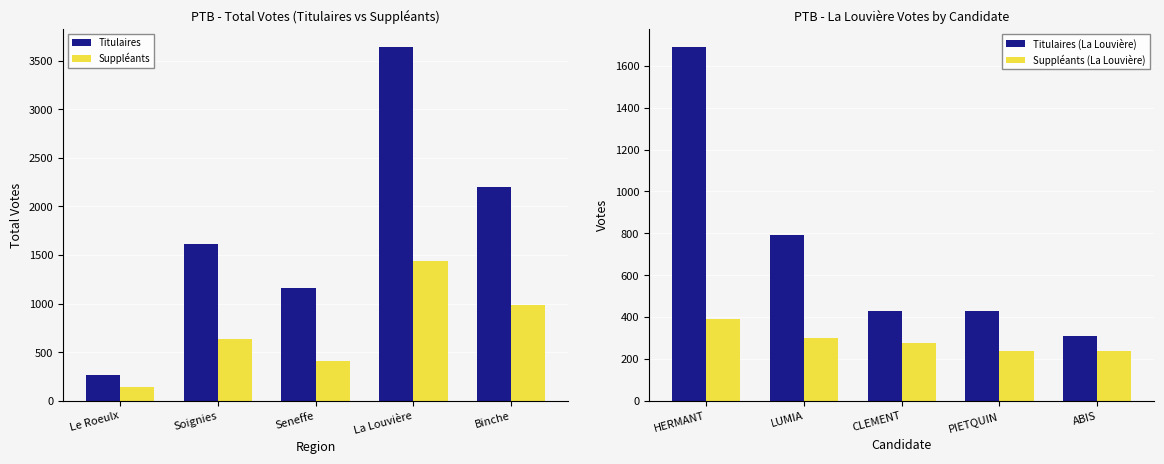

Is the value of Titulaires at La Louvière greater than the value of Suppléants at La Louvière?

Yes